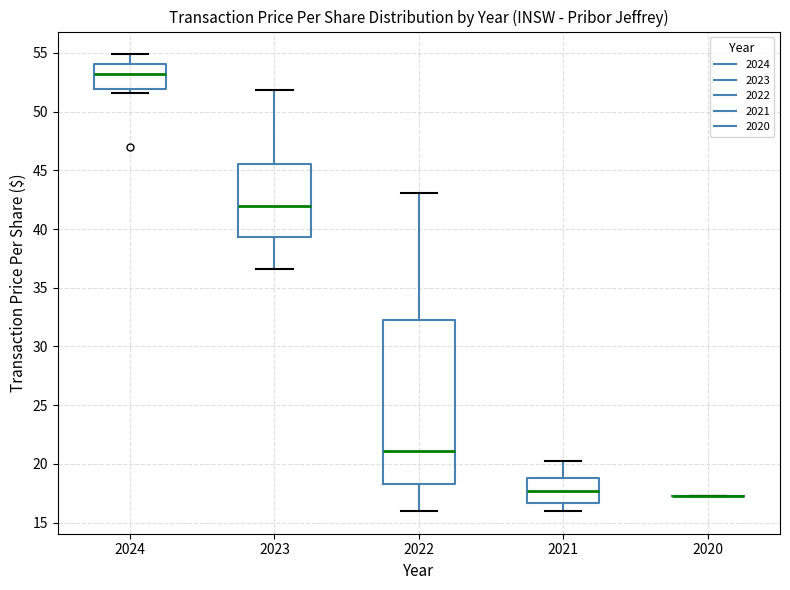

Reading left to right, read every box against the y-axis: the position of its median line, the range the box covers, and the ends of its whiskers. The values are not printed on the chart, so give them approximately, as read against the axis.

2024: median 53.0, box 52.0 to 54.0, whiskers 51.5 to 55.0
2023: median 42.0, box 39.5 to 45.5, whiskers 36.5 to 52.0
2022: median 21.0, box 18.5 to 32.5, whiskers 16.0 to 43.0
2021: median 17.5, box 16.5 to 19.0, whiskers 16.0 to 20.0
2020: box collapsed to a line at 17.5, whiskers 17.5 to 17.5